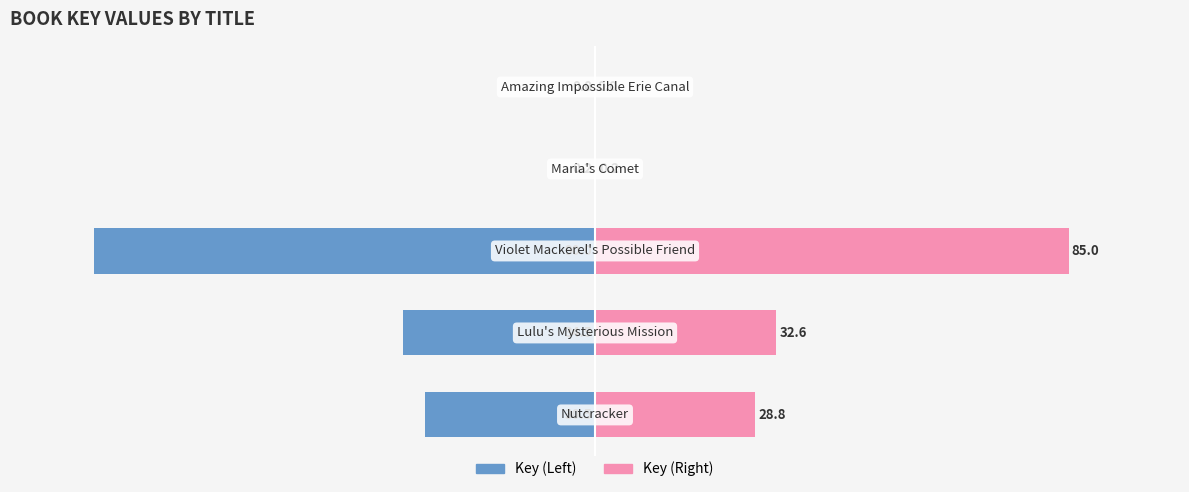

Between −25 and −75, which is larger?

−25